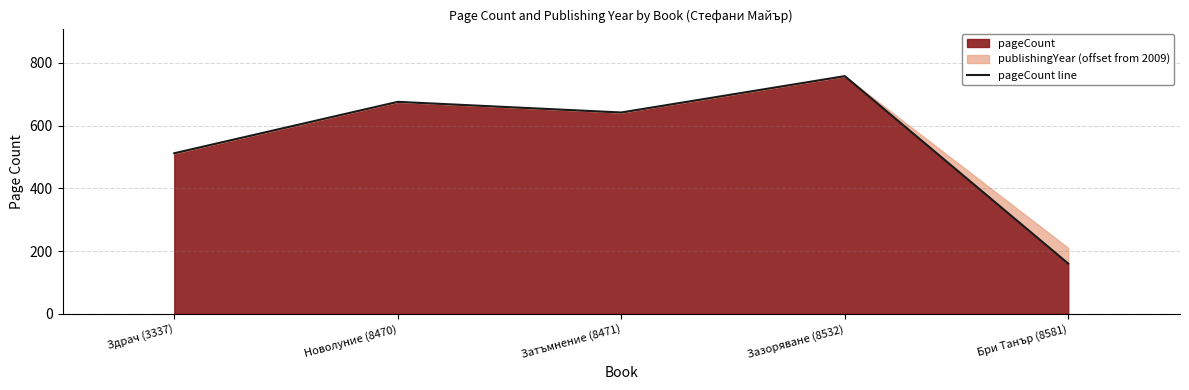

Rank the categories by value from lowest to highest.

Бри Танър (8581), Здрач (3337), Затъмнение (8471), Новолуние (8470), Зазоряване (8532)